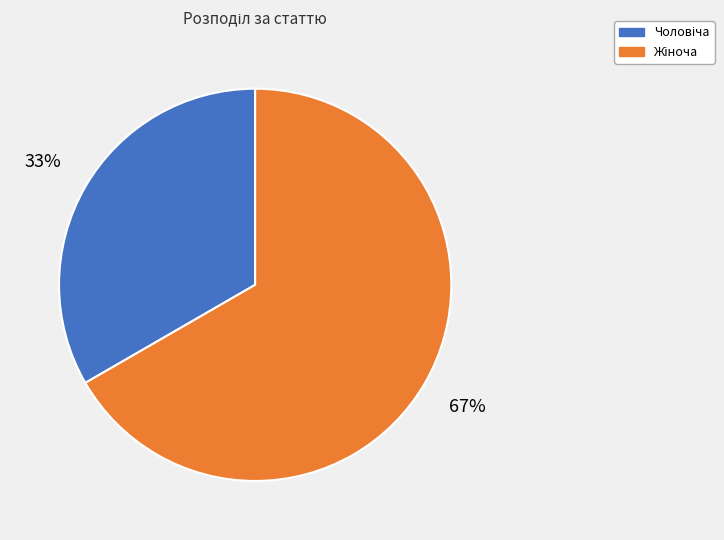

To the nearest percent, what is the average slice percentage?

50%